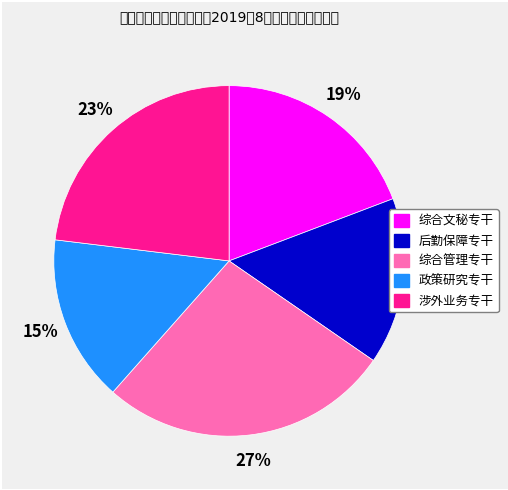

Approximately how many times larger is the value at 综合管理专干 compared to 综合文秘专干?

1.4